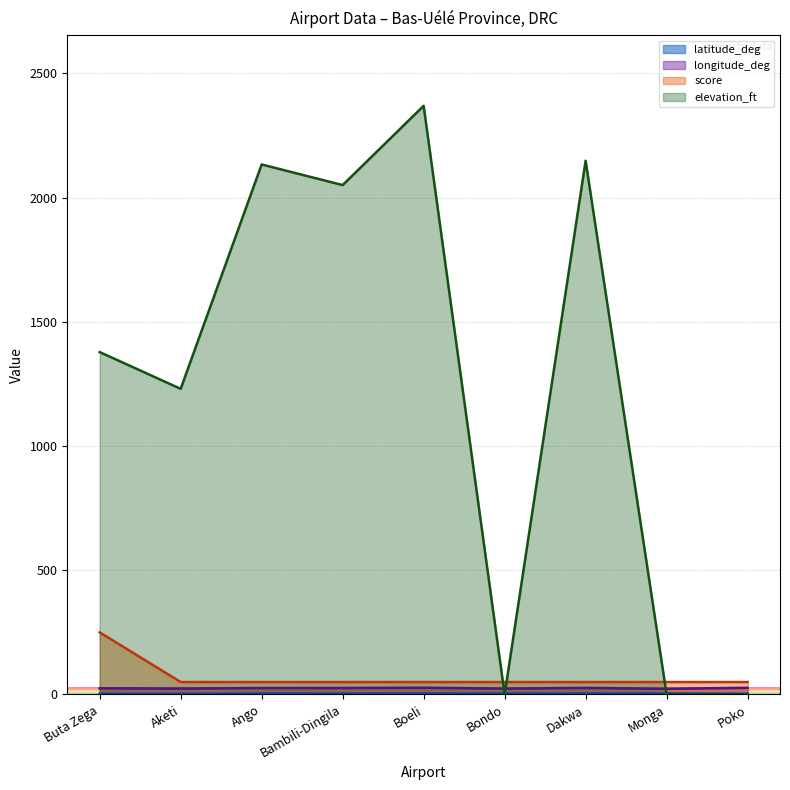

True or false: longitude_deg has a value of 12.2 at Dakwa.

False